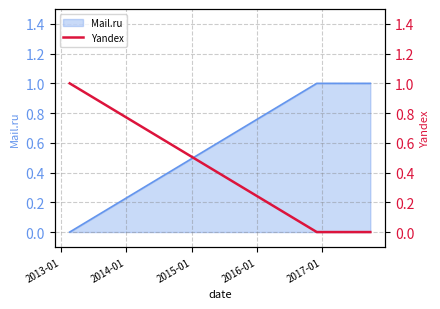

What is the maximum value shown in the chart?

1